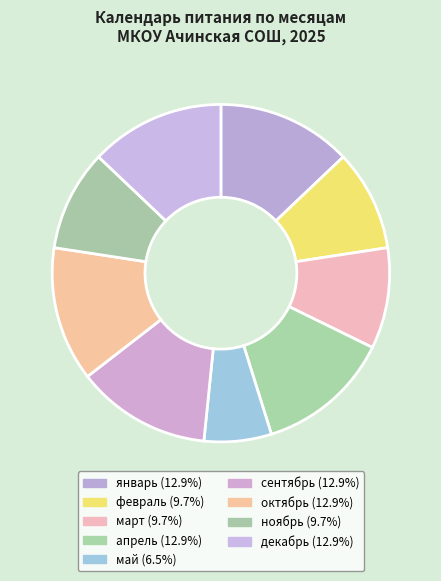

How many slices are in this pie chart?

9